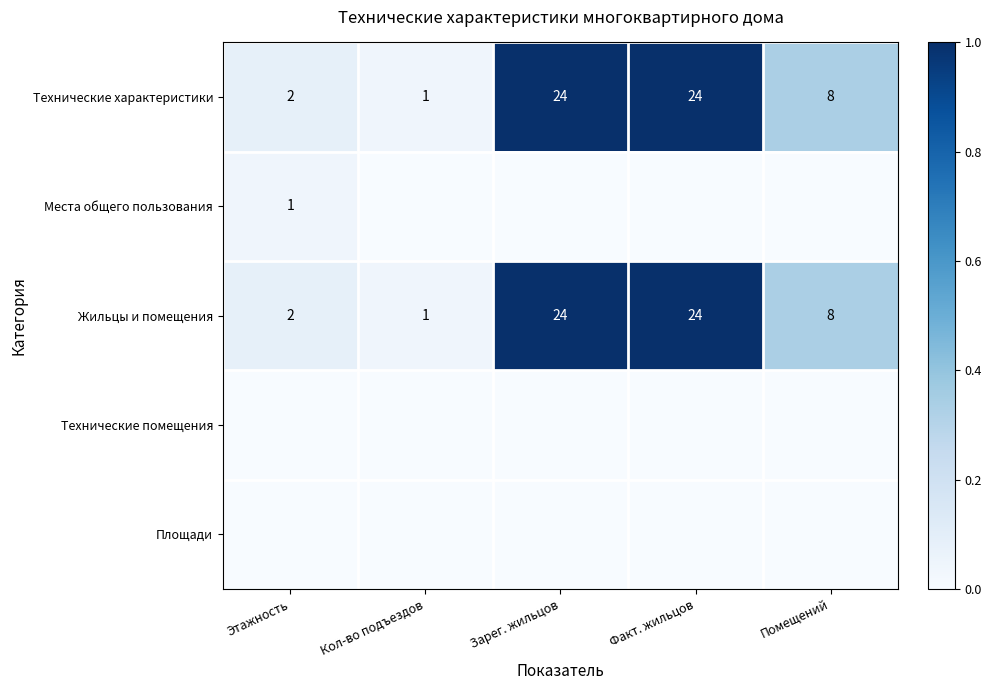

Rank the series at Факт. жильцов from highest to lowest value.

Технические характеристики, Жильцы и помещения, Места общего пользования, Технические помещения, Площади